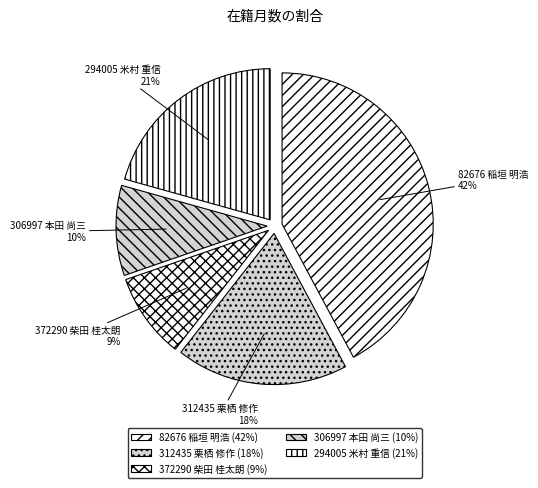

What percentage is the 82676 稲垣 明浩 slice, to the nearest percent?

42%